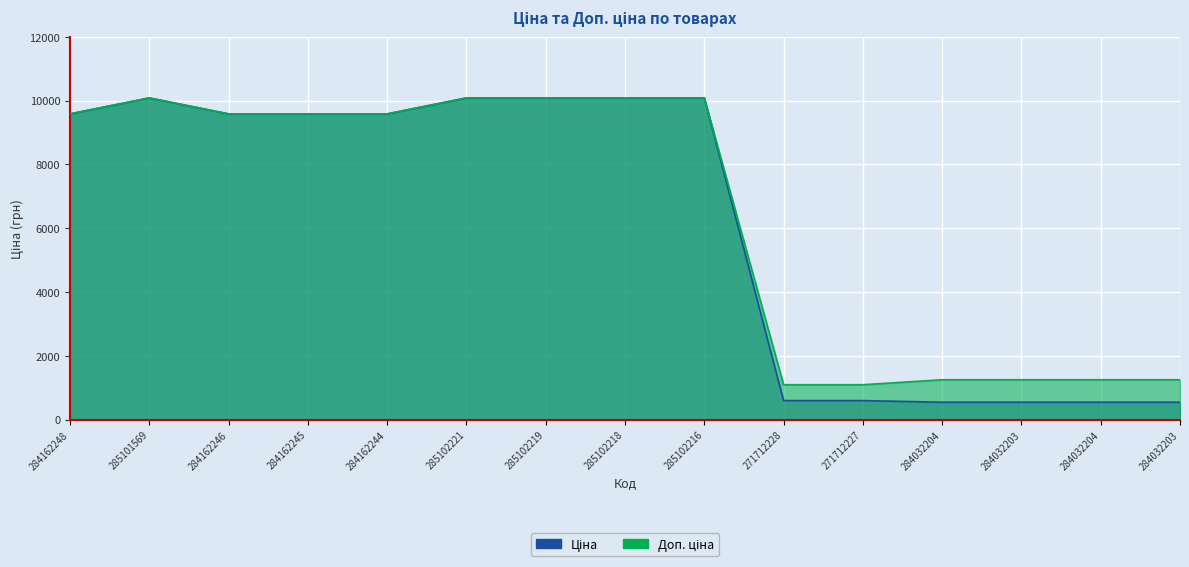

Is the value of Доп. ціна at 284162244 greater than the value of Ціна at 284162245?

No